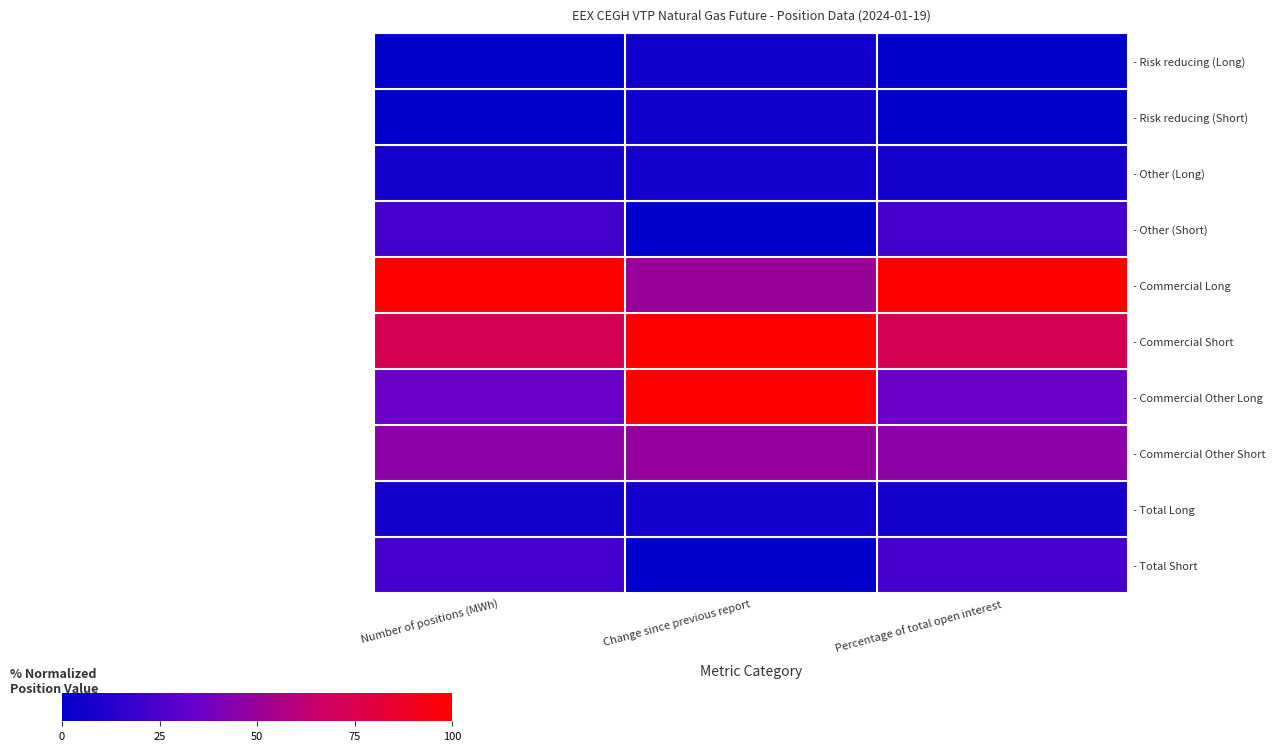

Reading left to right, list all the values displayed in this chart.

- Risk reducing (Long): Number of positions (MWh)=0.0	Change since previous report=5.5	Percentage of total open interest=0.0
- Risk reducing (Short): Number of positions (MWh)=0.1	Change since previous report=5.7	Percentage of total open interest=0.1
- Other (Long): Number of positions (MWh)=6.5	Change since previous report=6.6	Percentage of total open interest=6.5
- Other (Short): Number of positions (MWh)=22.2	Change since previous report=0.0	Percentage of total open interest=22.2
- Commercial Long: Number of positions (MWh)=100.0	Change since previous report=50.1	Percentage of total open interest=100.0
- Commercial Short: Number of positions (MWh)=73.0	Change since previous report=99.7	Percentage of total open interest=73.0
- Commercial Other Long: Number of positions (MWh)=35.2	Change since previous report=100.0	Percentage of total open interest=35.2
- Commercial Other Short: Number of positions (MWh)=46.0	Change since previous report=48.7	Percentage of total open interest=46.0
- Total Long: Number of positions (MWh)=6.7	Change since previous report=6.6	Percentage of total open interest=6.7
- Total Short: Number of positions (MWh)=22.5	Change since previous report=0.2	Percentage of total open interest=22.5